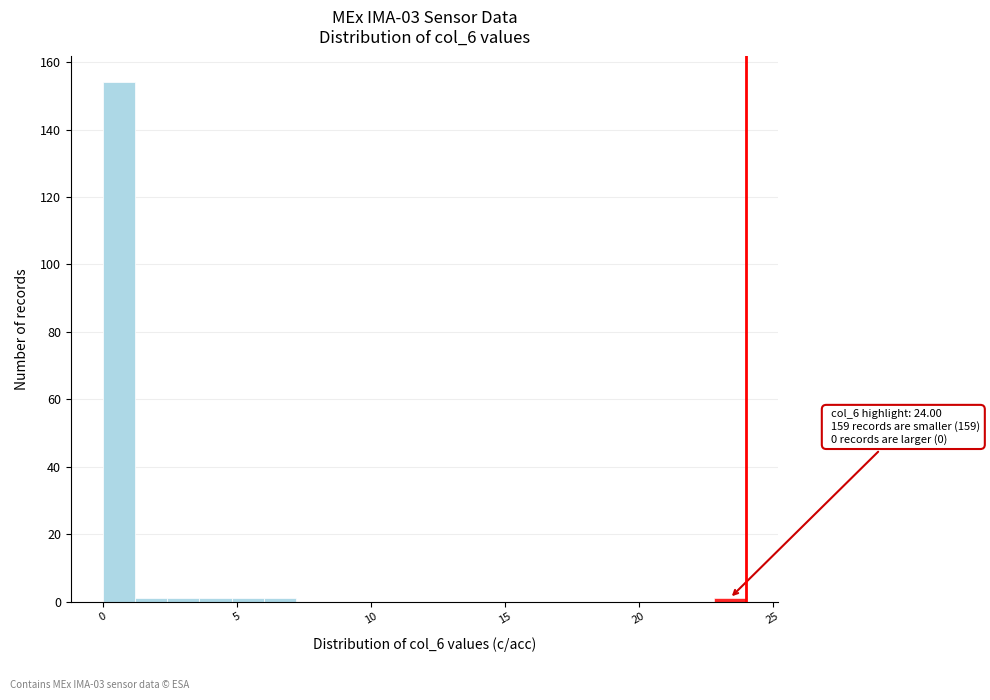

Around what value on the x-axis is the tallest bar? Give the approximate position of its centre, as read against the axis.

0.5